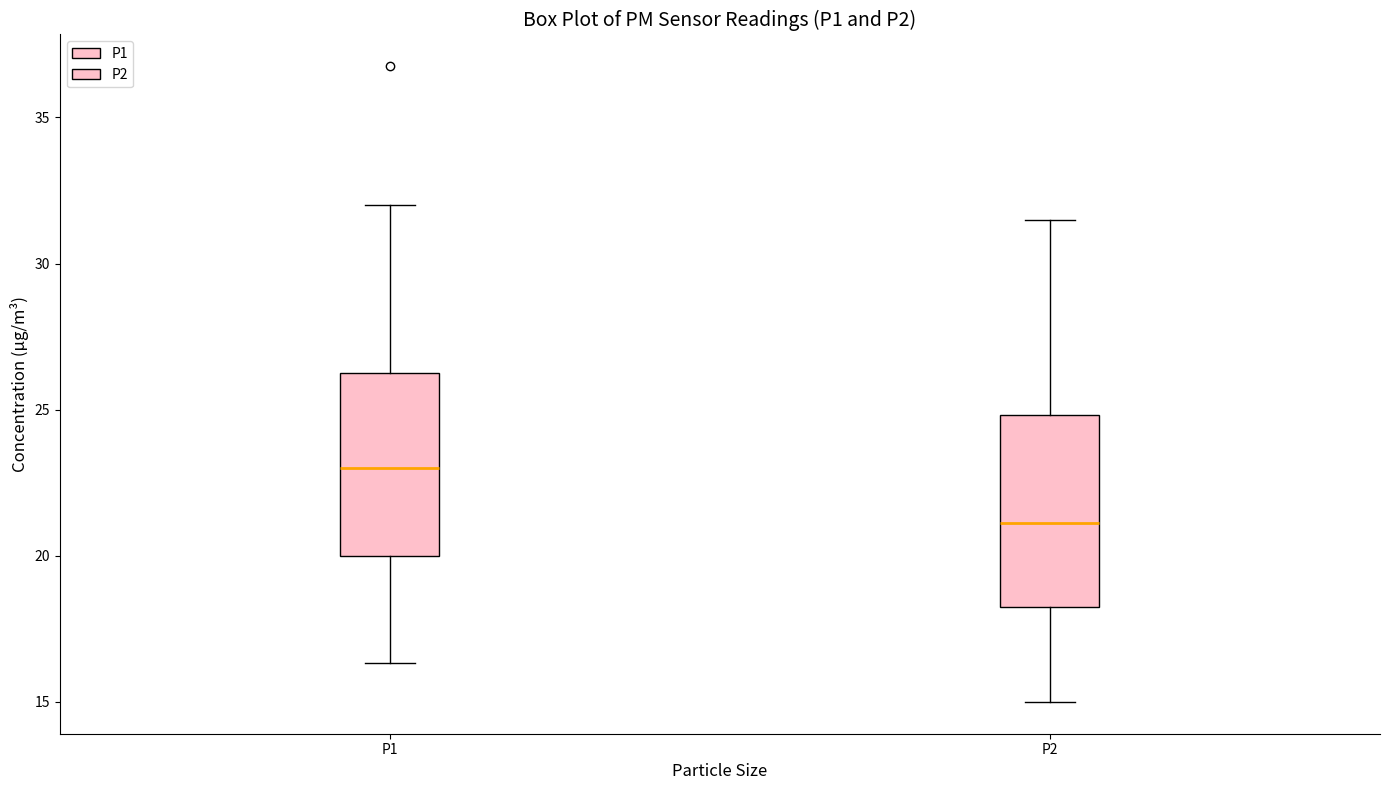

Reading left to right, read every box against the y-axis: the position of its median line, the range the box covers, and the ends of its whiskers. The values are not printed on the chart, so give them approximately, as read against the axis.

P1: median 23.0, box 20.0 to 26.5, whiskers 16.5 to 32.0
P2: median 21.0, box 18.0 to 25.0, whiskers 15.0 to 31.5